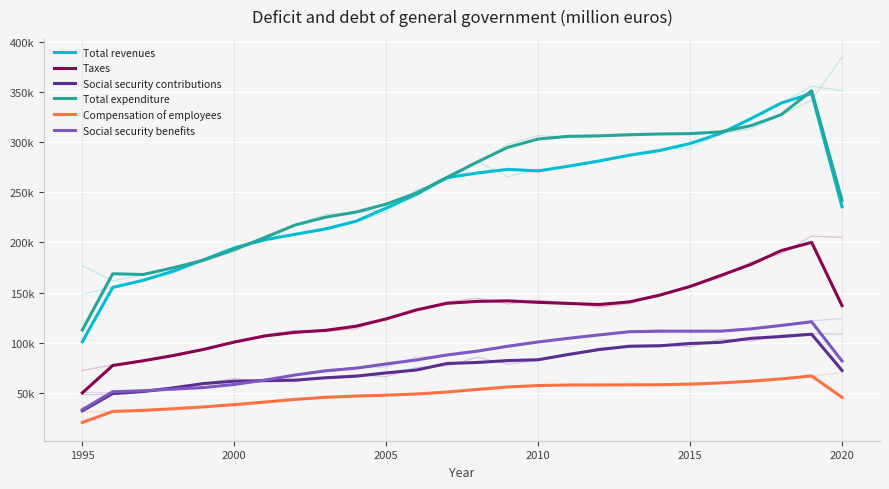

Is the value of Total revenues at 21 greater than the value of Social security benefits at 10?

Yes